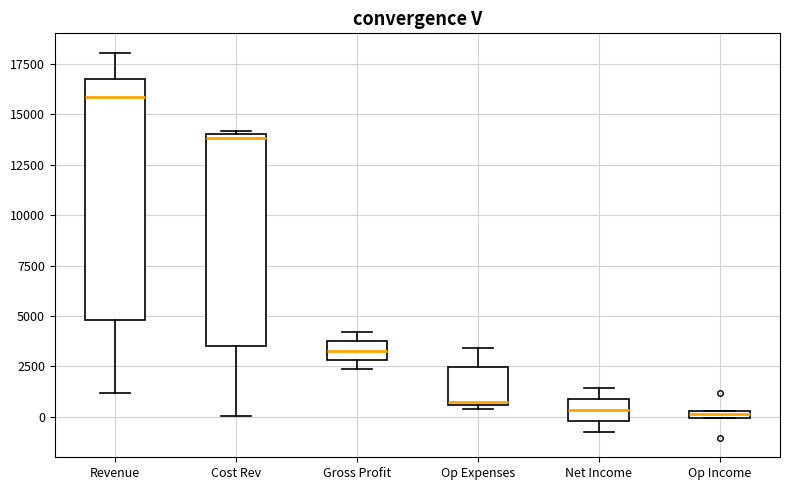

Comparing the boxes themselves (not the whiskers), which one is the tallest?

Revenue